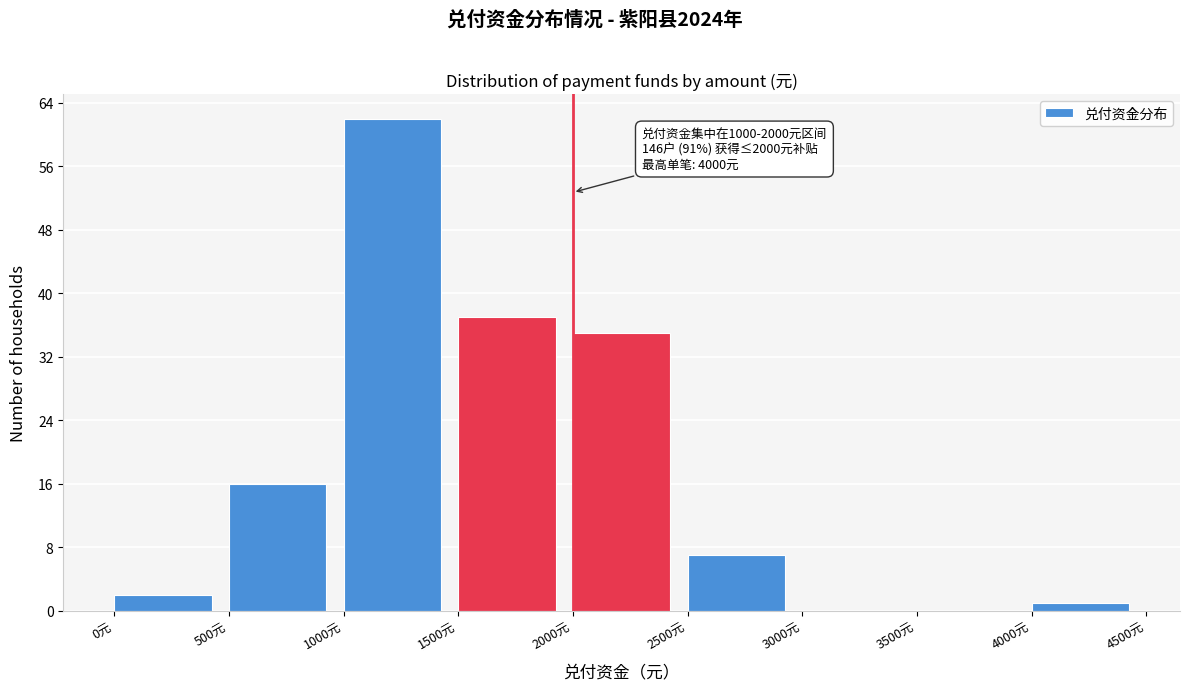

Over which range of the x-axis is the bar tallest?

1000 to 1500